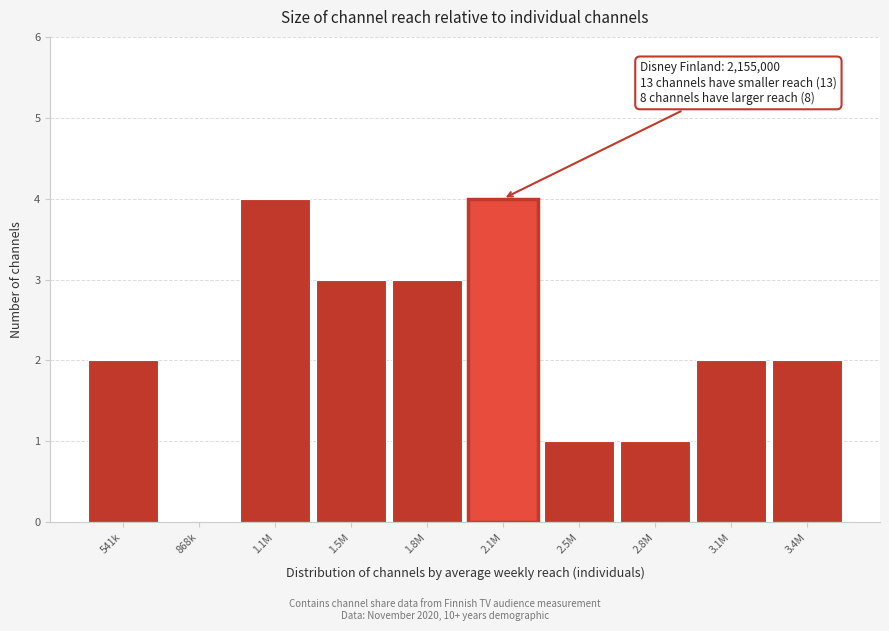

Reading right to left, extract all data points from this chart.

3.4M=2	3.1M=2	2.8M=1	2.5M=1	2.1M=4	1.8M=3	1.5M=3	1.1M=4	868k=0	541k=2